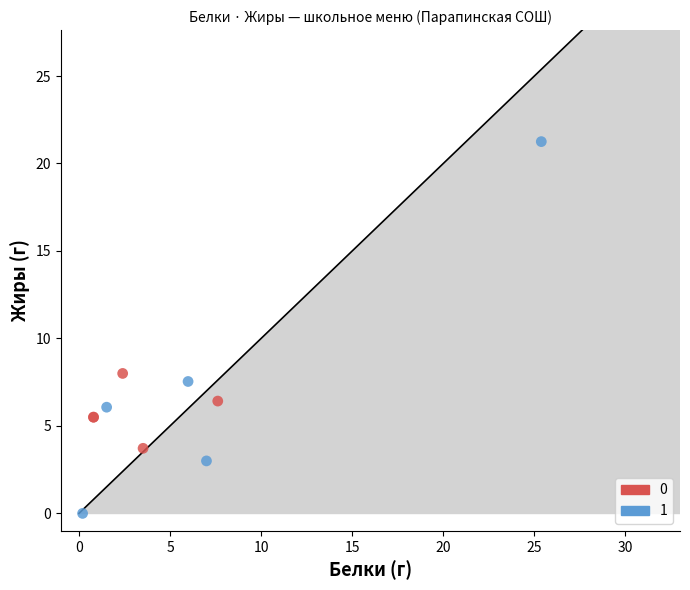

Which series has the widest spread of Y values?

1